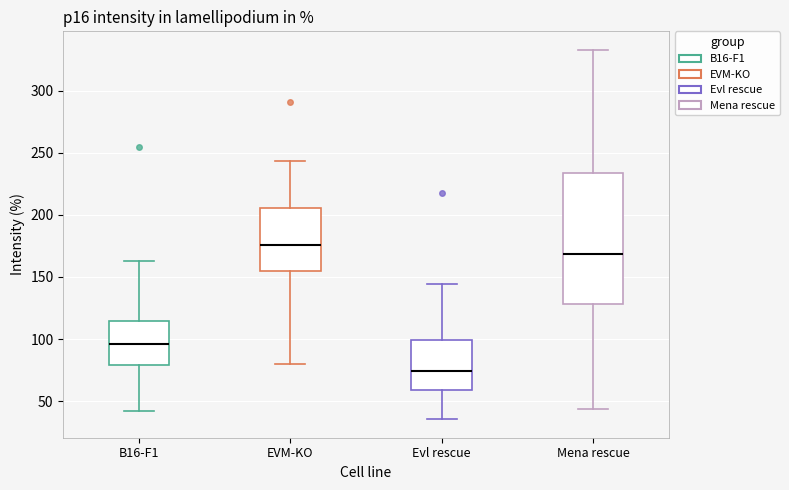

Reading left to right, read every box against the y-axis: the position of its median line, the range the box covers, and the ends of its whiskers. The values are not printed on the chart, so give them approximately, as read against the axis.

B16-F1: median 95, box 80 to 115, whiskers 40 to 165
EVM-KO: median 175, box 155 to 205, whiskers 80 to 245
Evl rescue: median 75, box 60 to 100, whiskers 35 to 145
Mena rescue: median 170, box 130 to 235, whiskers 45 to 335